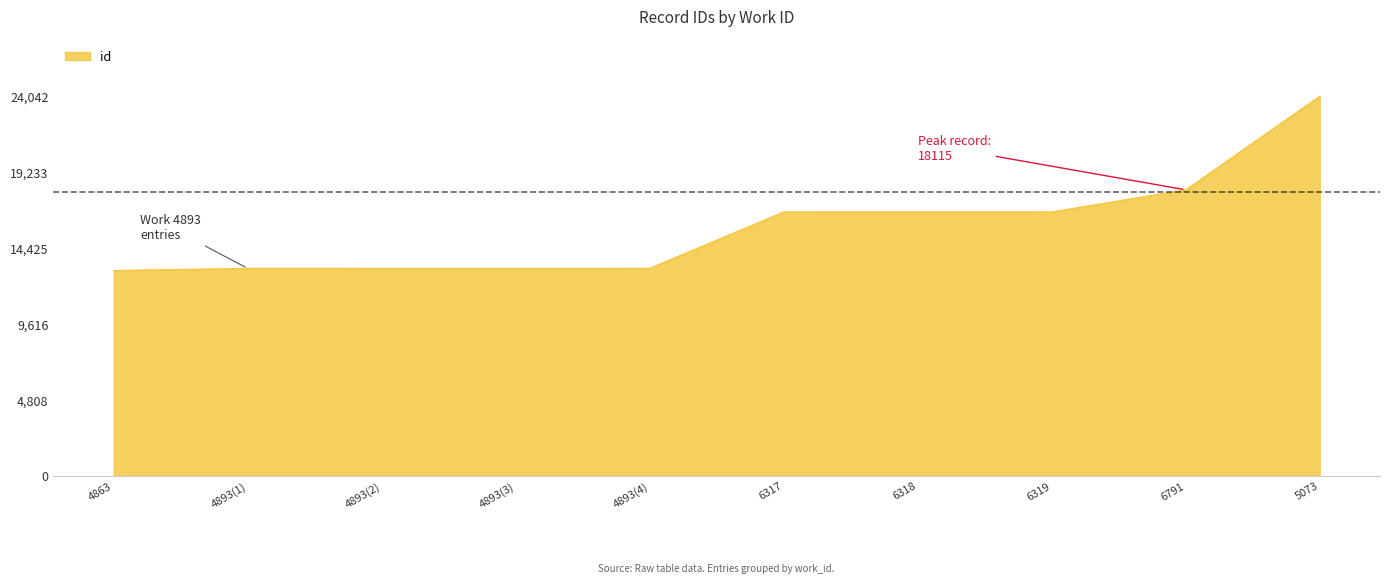

What is the ratio of the value at 4863 to the value at 6319?

0.8